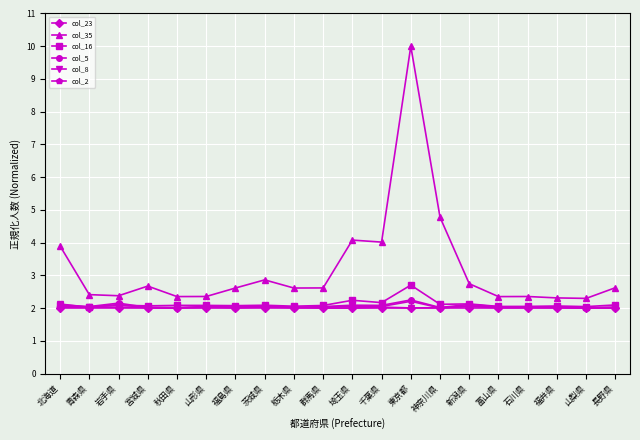

Which series has the largest range (max minus min)?

col_35